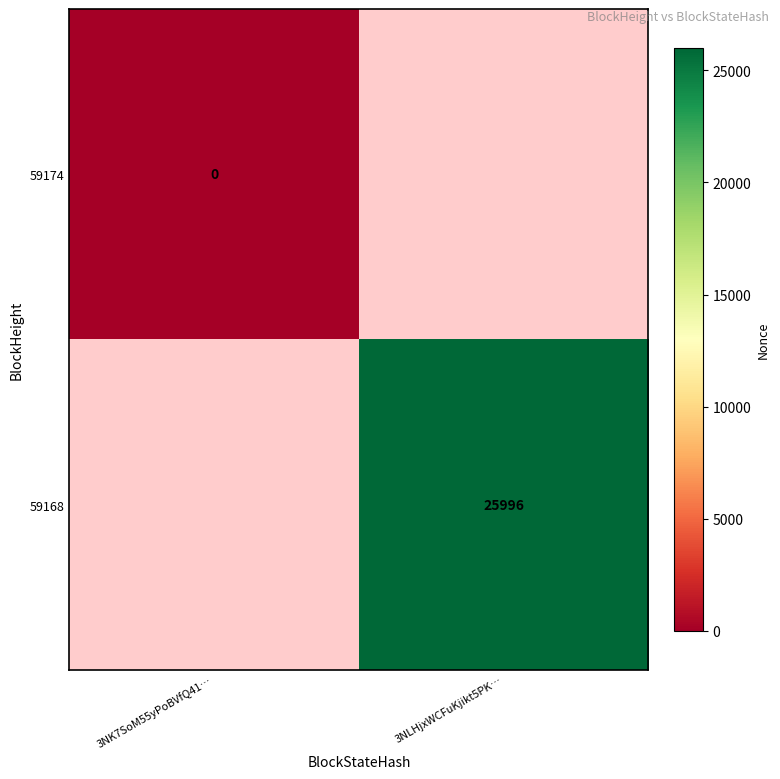

The 59168 series shows 14432 at 3NLHjxWCFuKjikt5PK…. True or false?

False